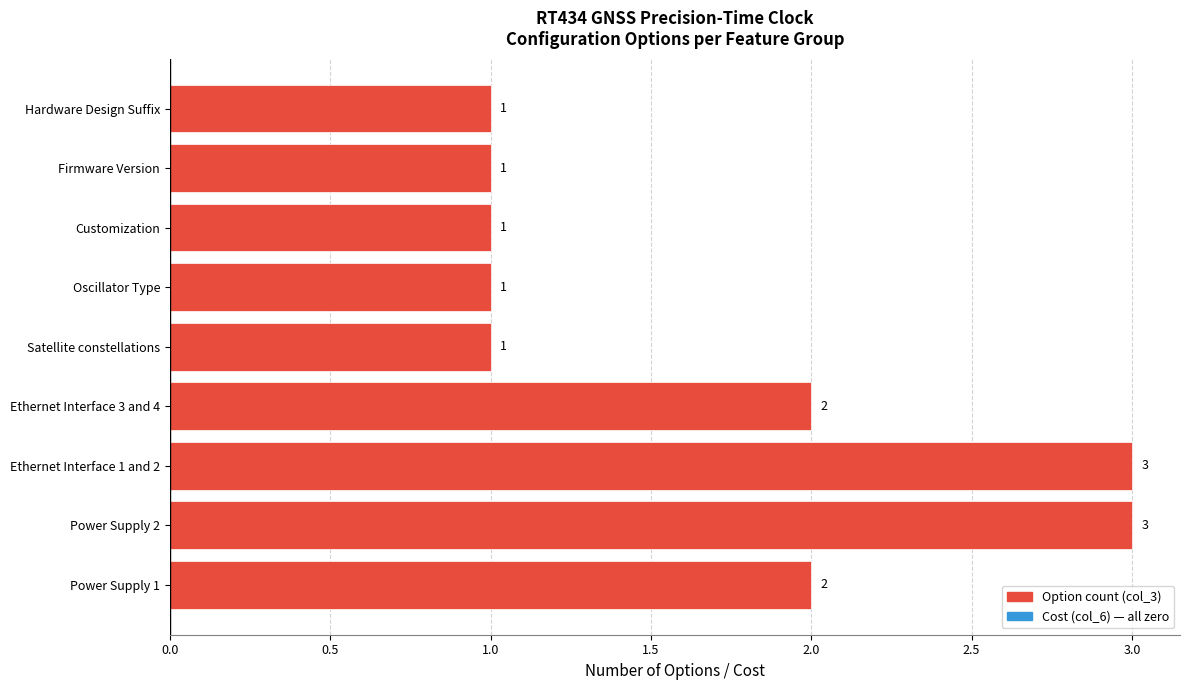

What is the greatest value displayed?

3